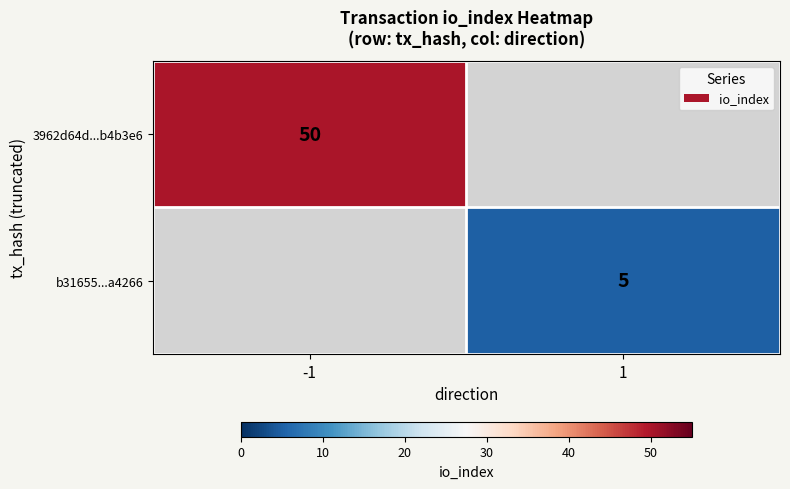

At how many categories does at least one series exceed 38?

1